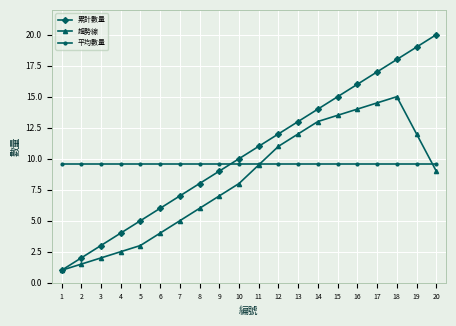

How many distinct data groups are displayed?

3